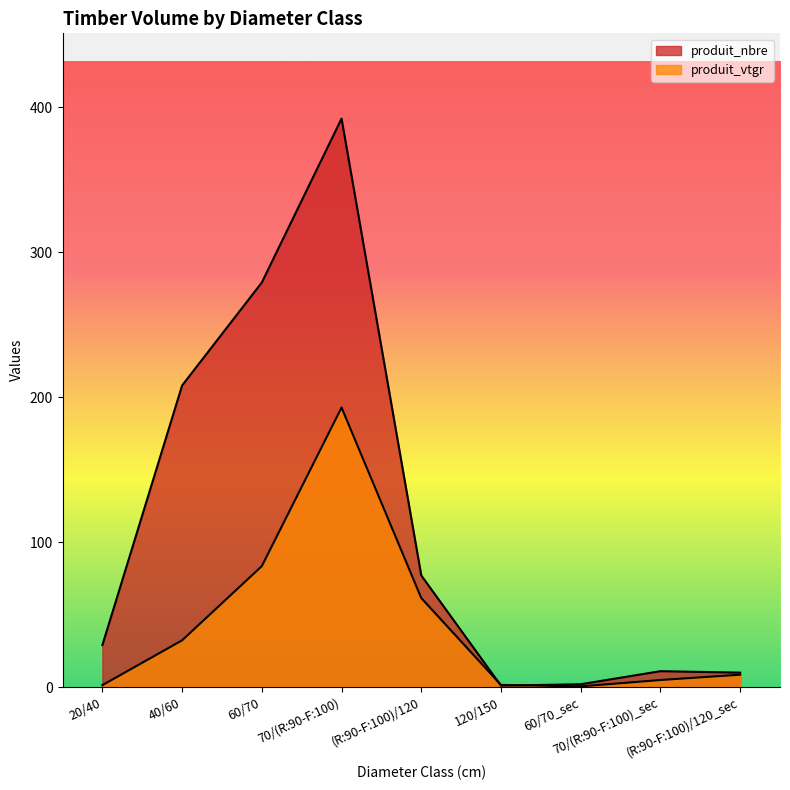

How many interior local peaks does the produit_vtgr series have?

1